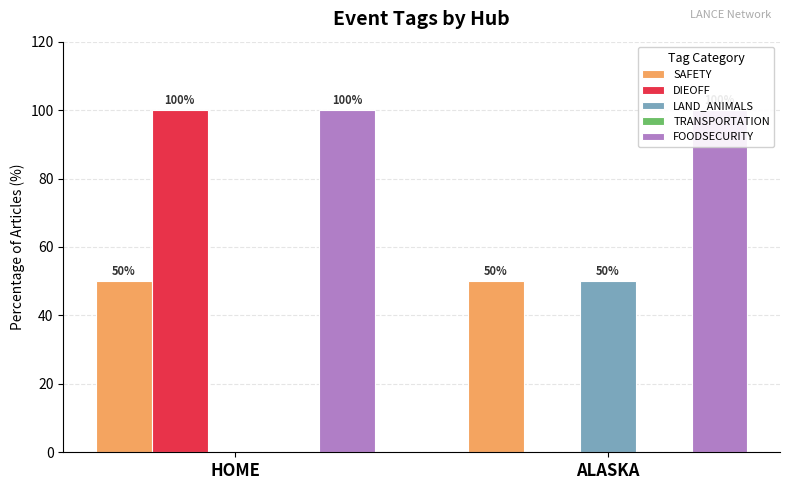

What is the label of the 2nd bar from the left?

ALASKA